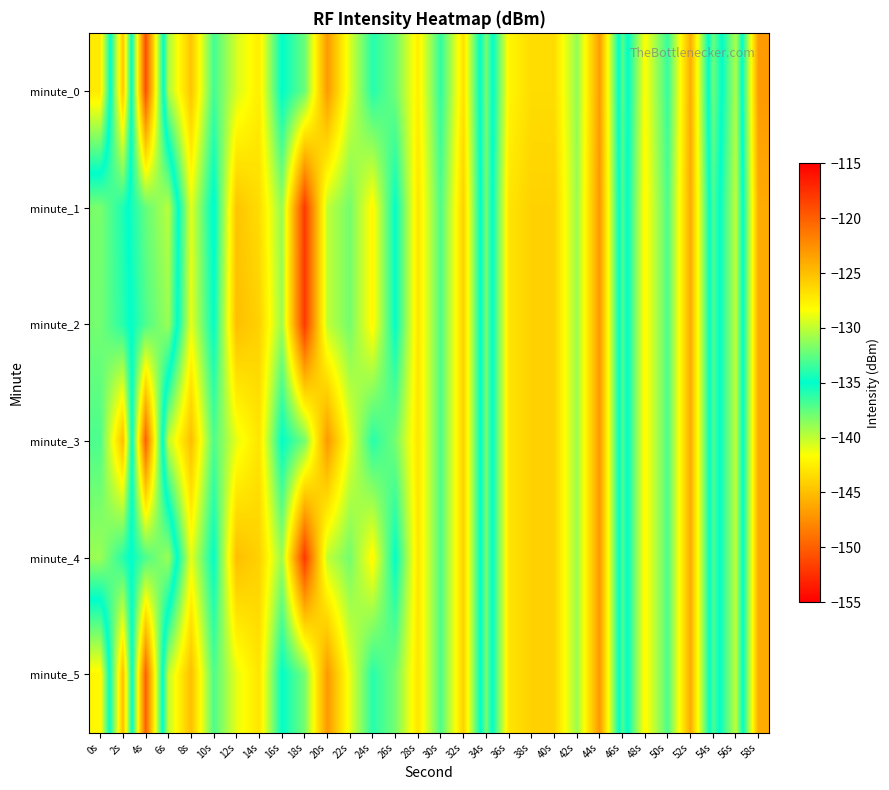

Between 20s and 50s, which is larger?

20s